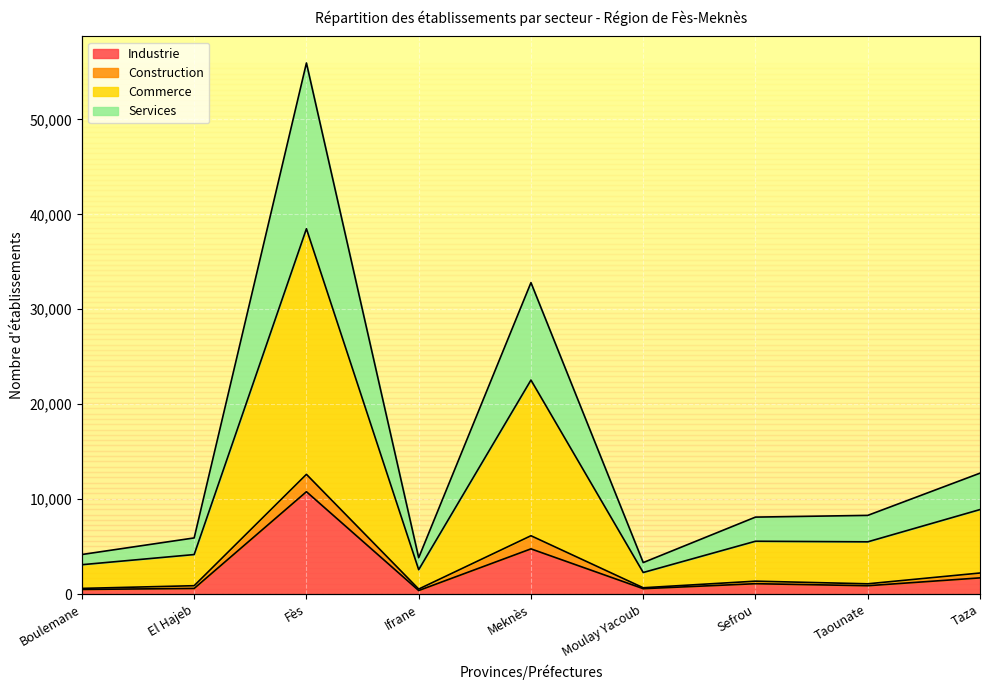

Does the chart display data point markers on the line(s)?

No